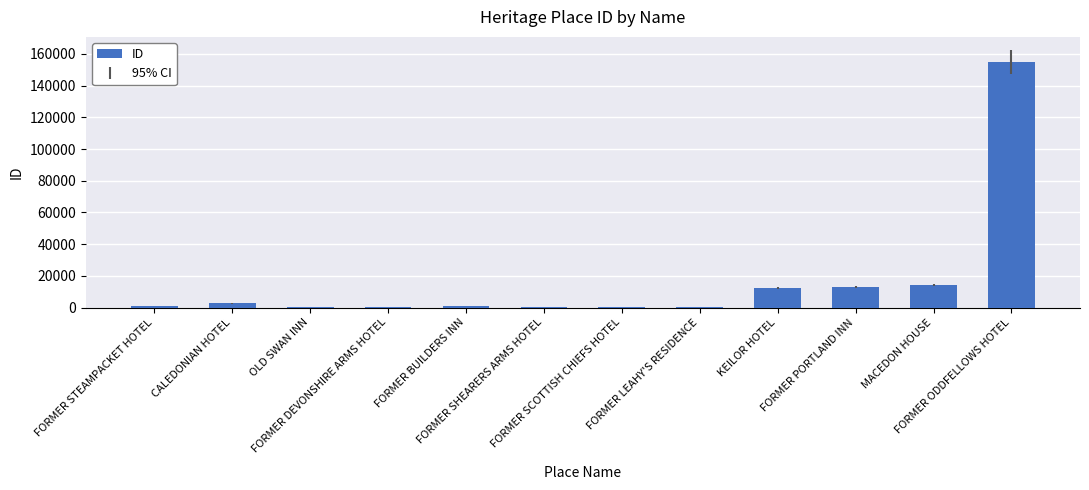

The chart shows a value of 511 at OLD SWAN INN. True or false?

True